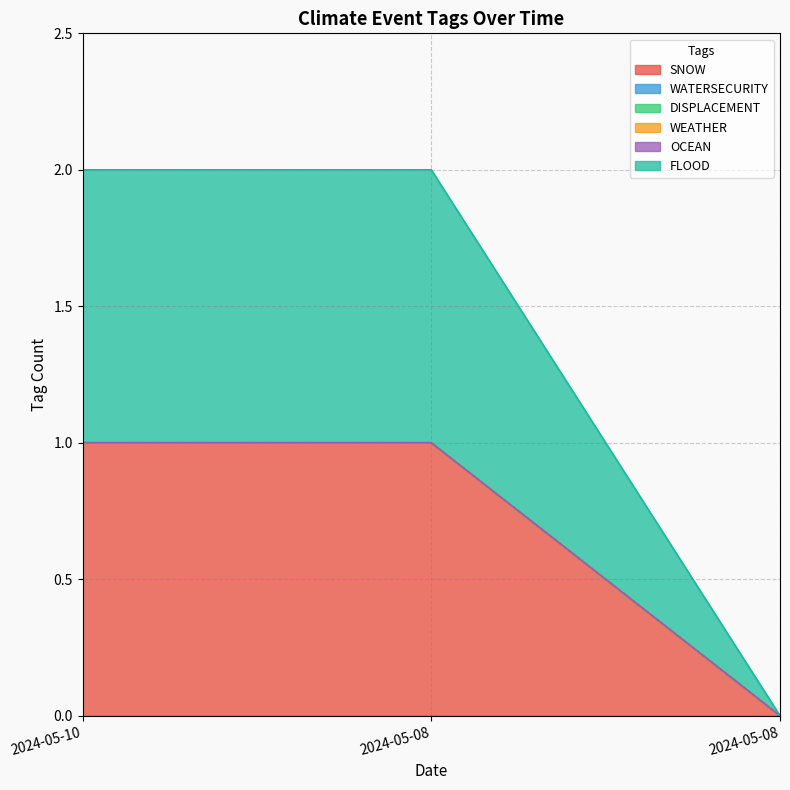

How many lines are shown in the chart?

6